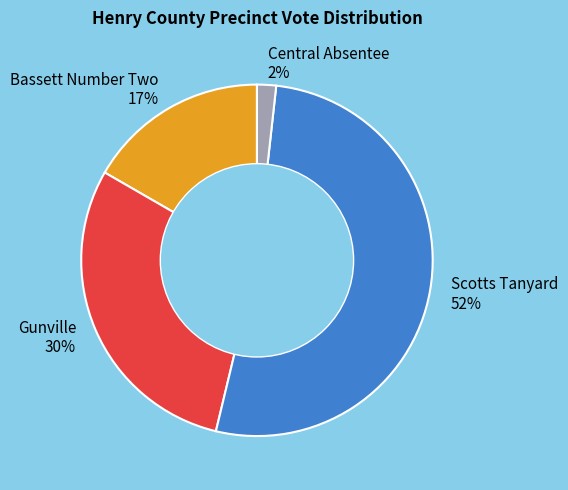

How many slices are in this pie chart?

4